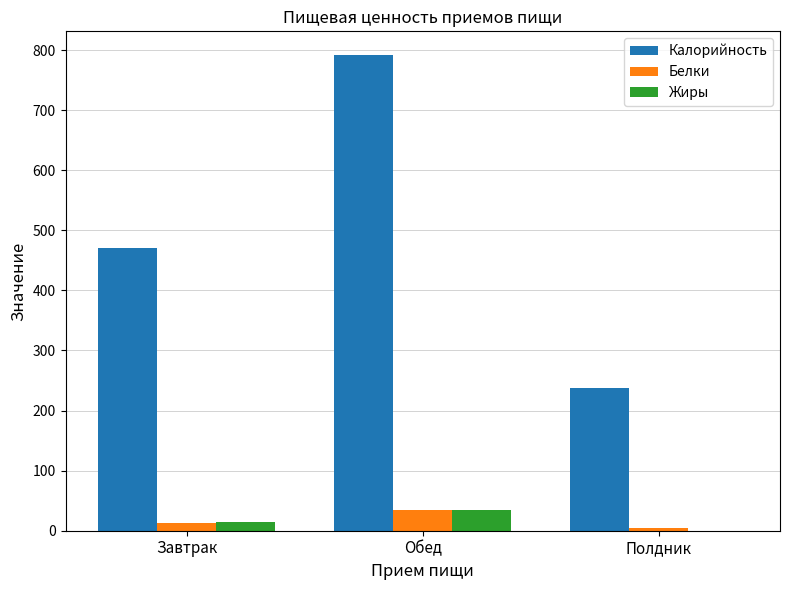

At which label does Белки first exceed 13?

Завтрак